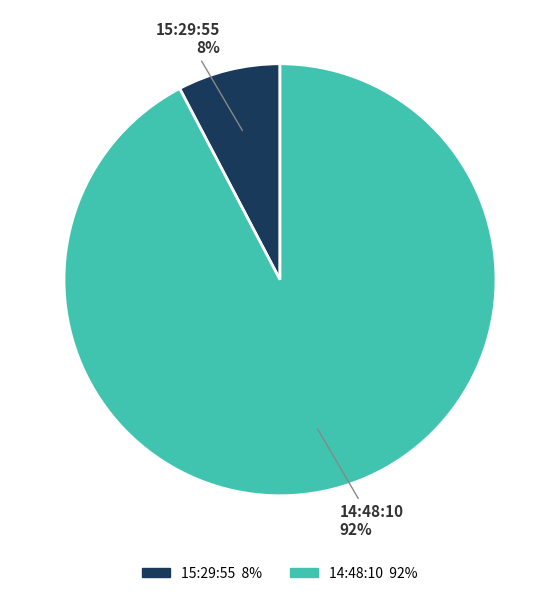

To the nearest percent, what is the combined percentage of 15:29:55 and 14:48:10?

100%